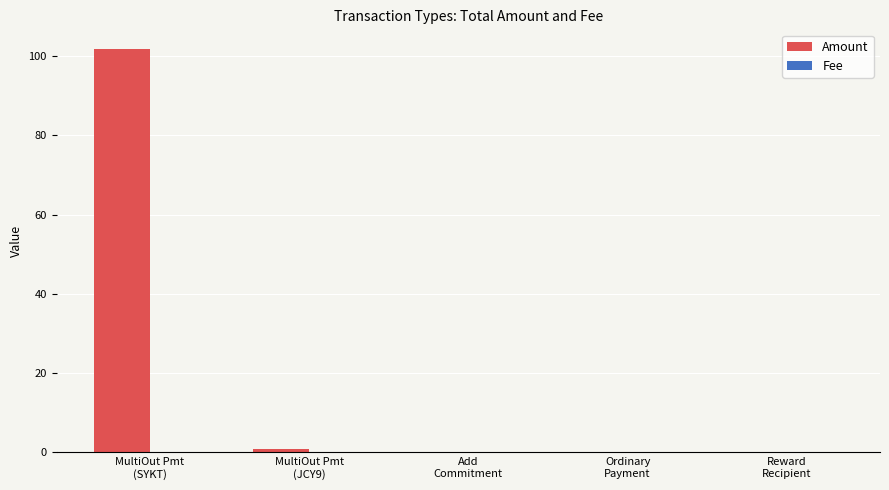

Which category has the highest value across all series?

MultiOut Pmt
(SYKT)